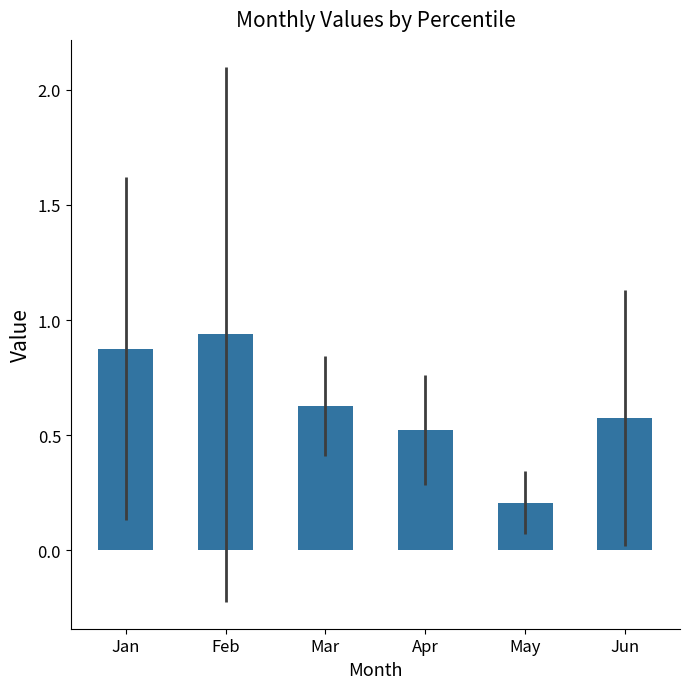

What is the approximate value at Apr?

0.5